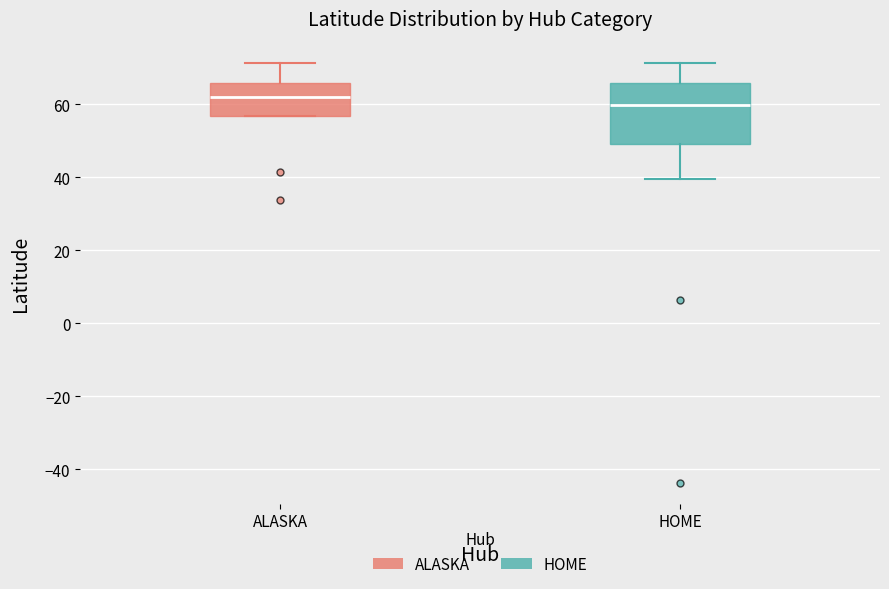

Which box is the tallest, from its lower edge to its upper edge?

HOME